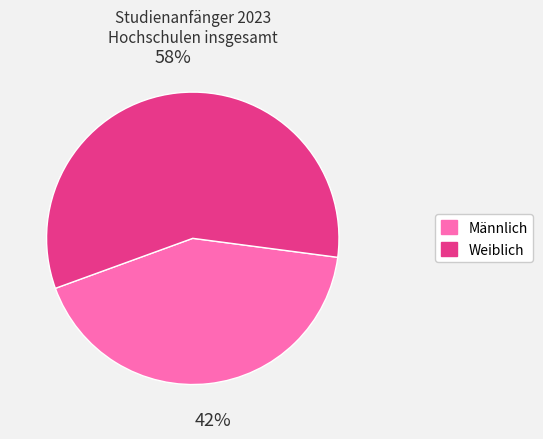

To the nearest percent, what is the average slice percentage?

50%